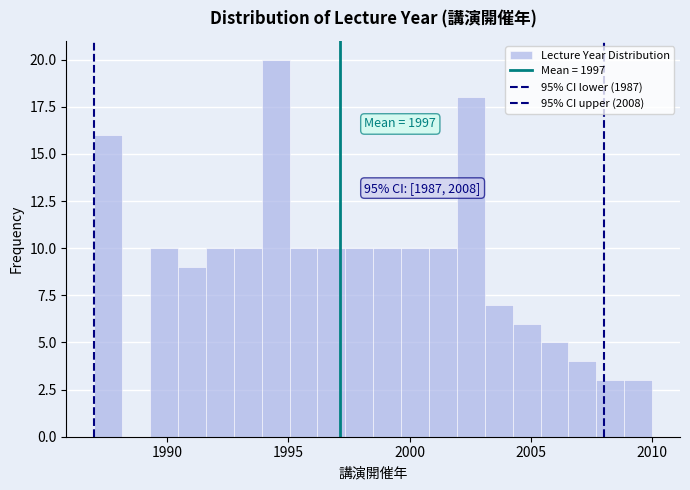

Around what value on the x-axis is the tallest bar? Give the approximate position of its centre, as read against the axis.

1994.5